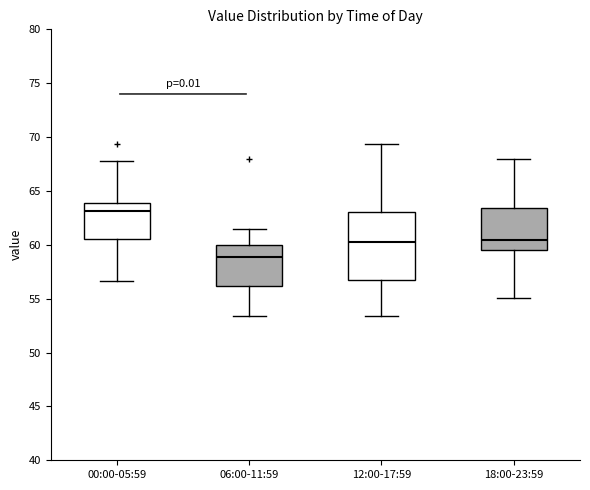

Reading left to right, transcribe this box plot: for each box, give where its median line is, the range the box spans, and where its two whiskers end, as read against the y-axis. The values are not printed on the chart, so give them approximately, as read against the axis.

00:00-05:59: median 63.0, box 60.5 to 64.0, whiskers 56.5 to 68.0
06:00-11:59: median 59.0, box 56.0 to 60.0, whiskers 53.5 to 61.5
12:00-17:59: median 60.0, box 56.5 to 63.0, whiskers 53.5 to 69.5
18:00-23:59: median 60.5, box 59.5 to 63.5, whiskers 55.0 to 68.0